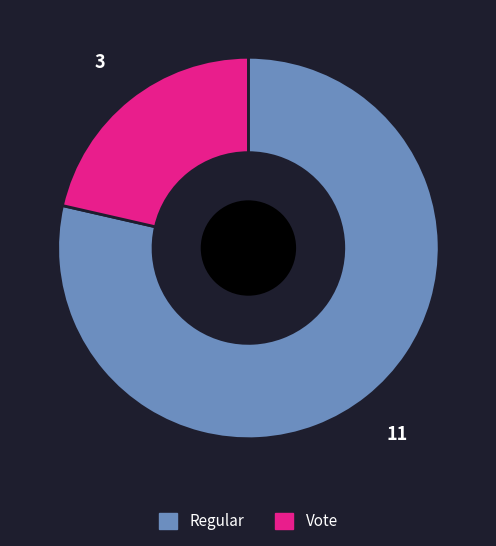

True or false: Vote accounts for 16% of the total.

False